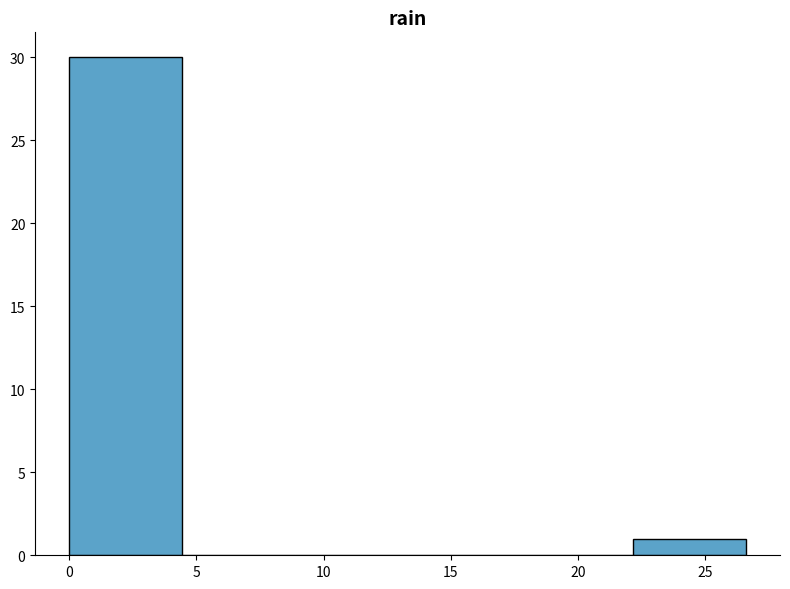

Over which range of the x-axis is the bar tallest?

0.0 to 4.5